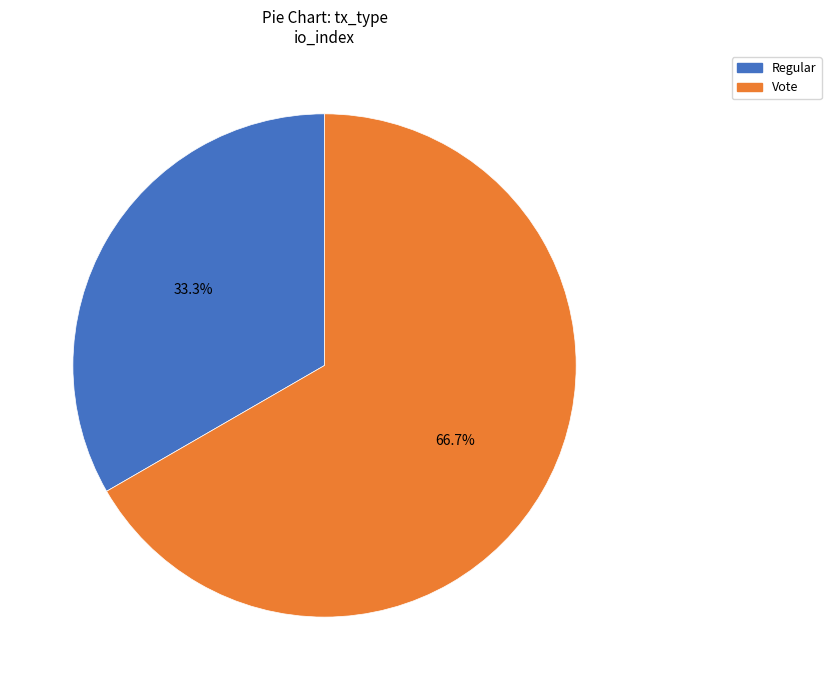

How many slices are in this pie chart?

2